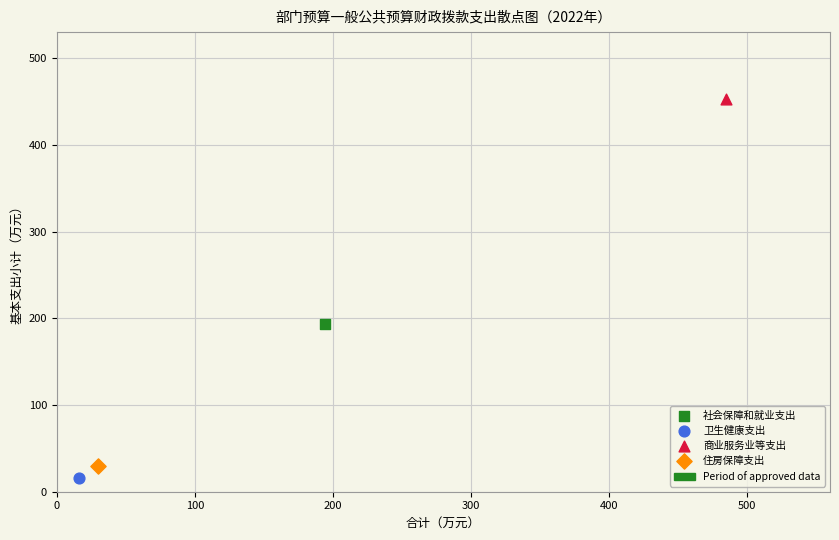

Which series contains the lowest Y value?

卫生健康支出